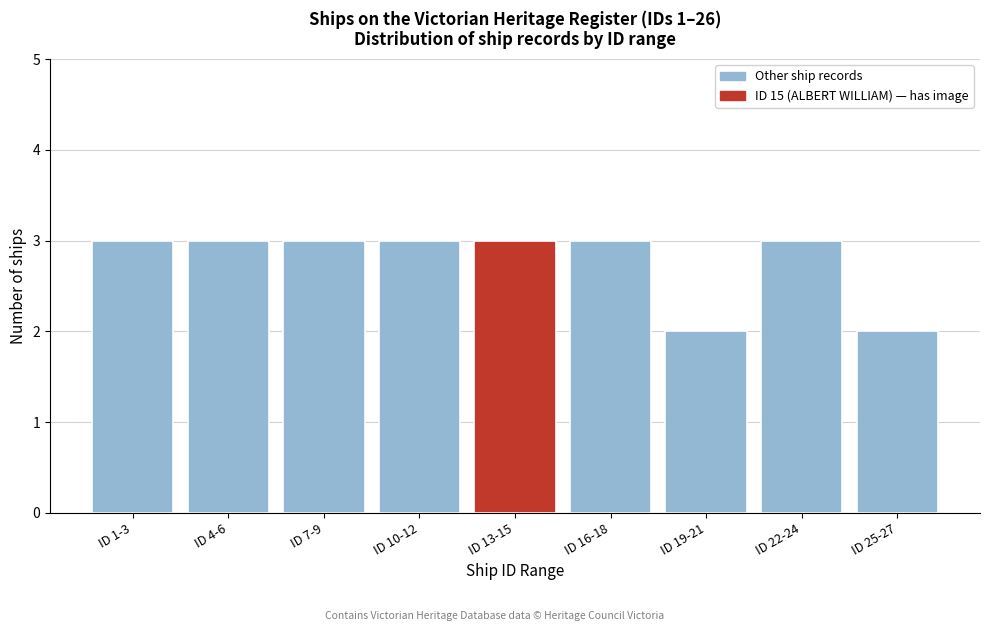

Reading left to right, what are all the values shown in this chart?

3	3	3	3	3	3	2	3	2